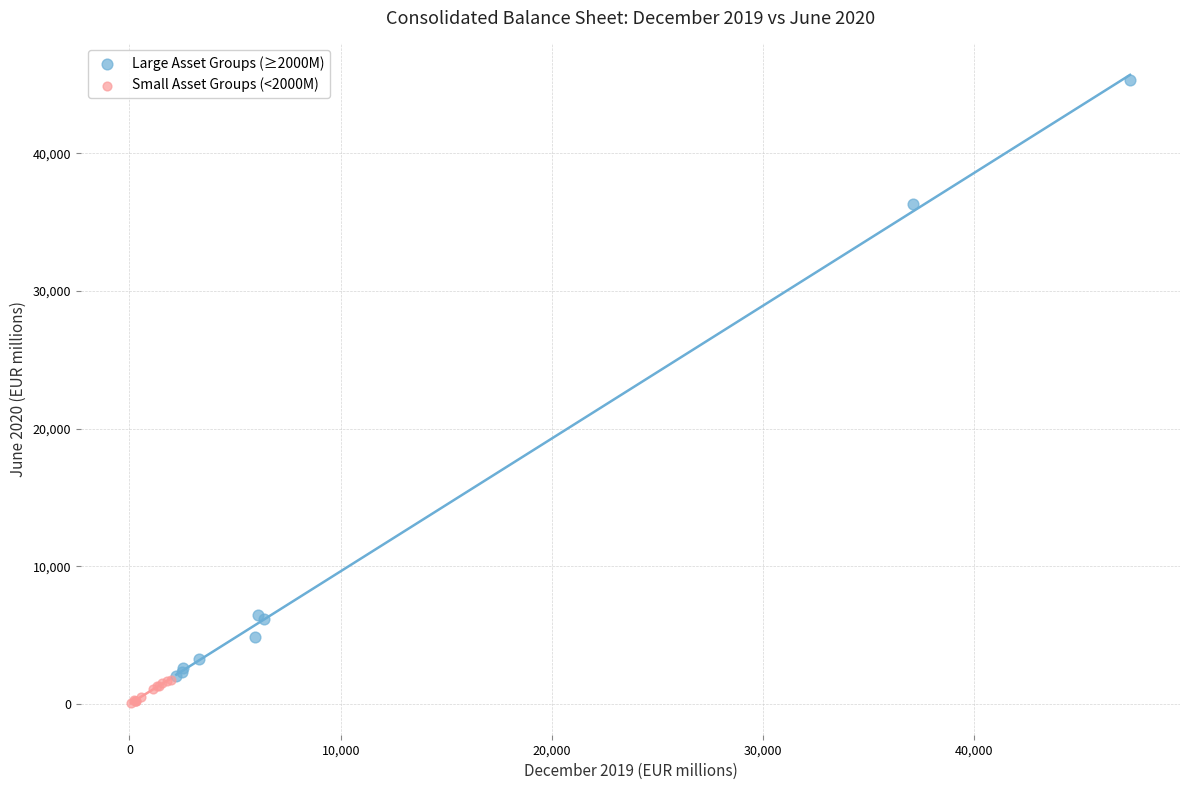

What are all the series names shown in the legend?

Large Asset Groups (≥2000M), Small Asset Groups (<2000M)